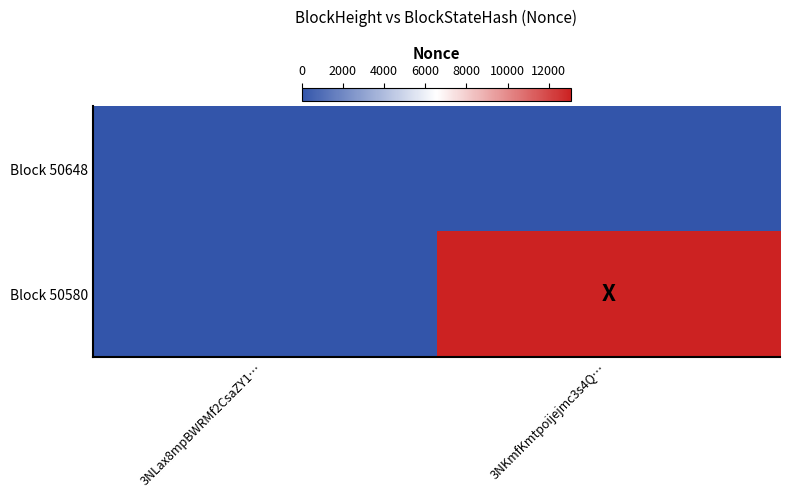

Rank the series by their maximum value, from highest to lowest.

Block 50580, Block 50648